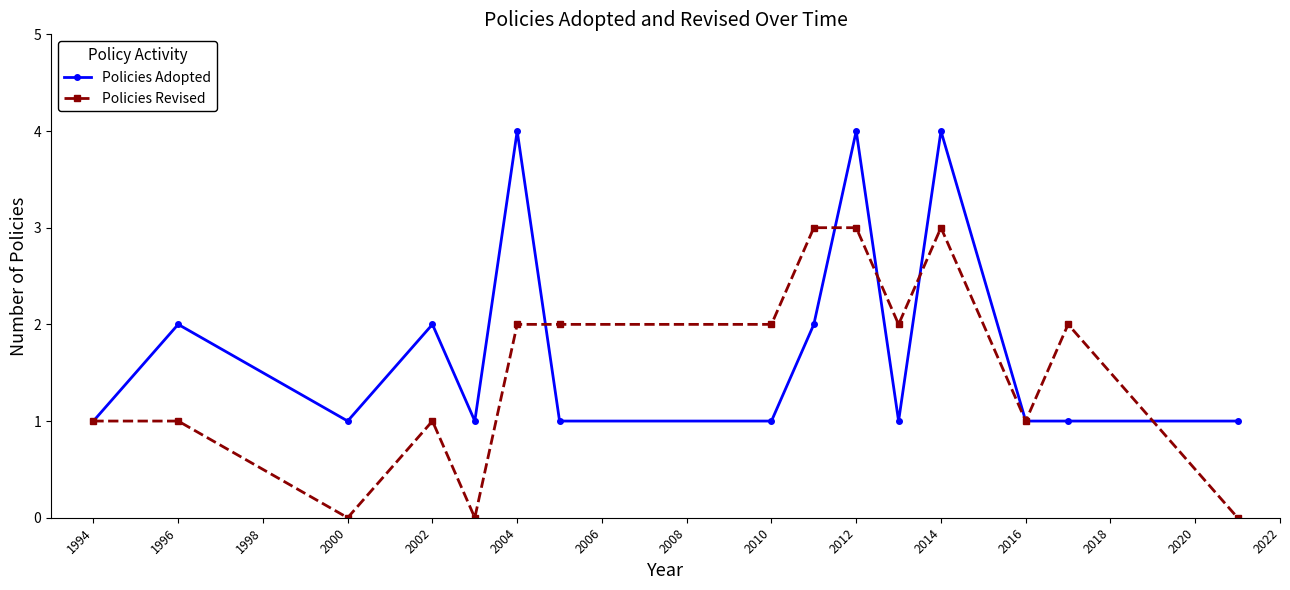

Rank the series by their maximum value, from highest to lowest.

Policies Adopted, Policies Revised